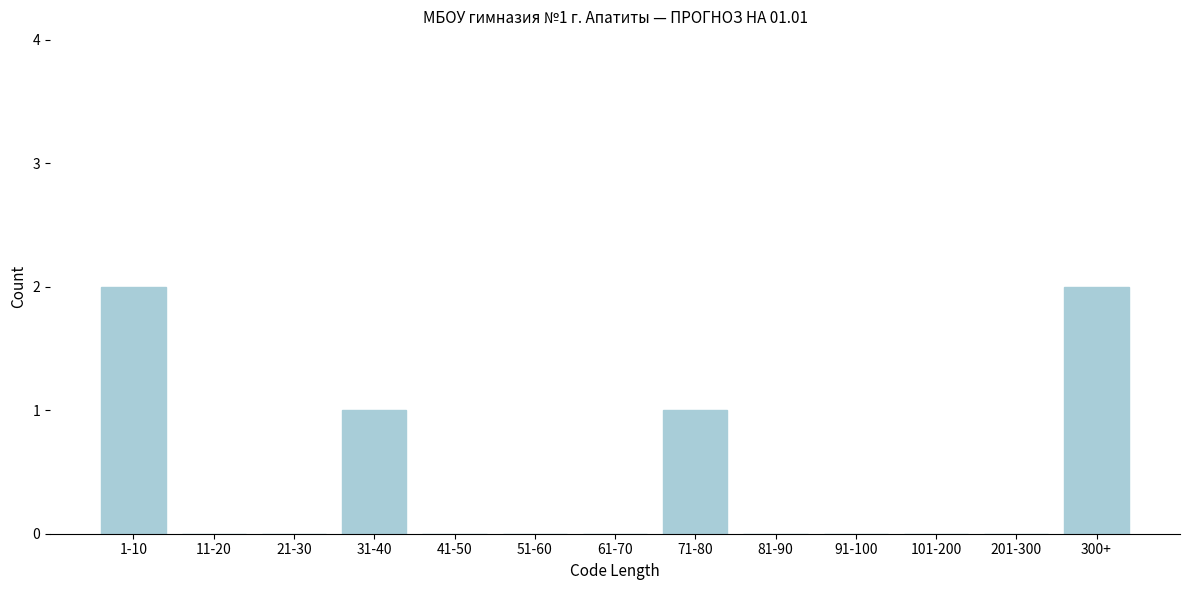

Reading left to right, transcribe all the data shown in this chart.

1-10=2	11-20=0	21-30=0	31-40=1	41-50=0	51-60=0	61-70=0	71-80=1	81-90=0	91-100=0	101-200=0	201-300=0	300+=2